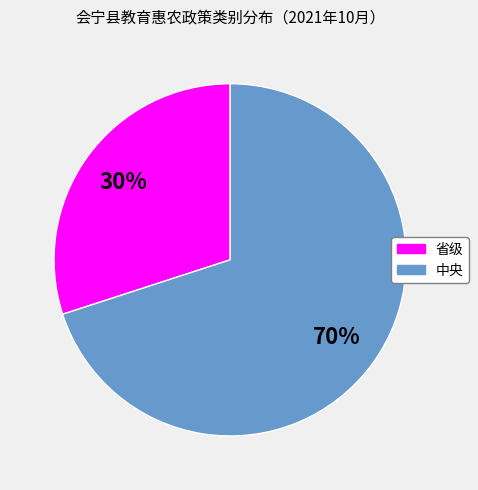

The 省级 slice represents 20% of the pie. True or false?

False